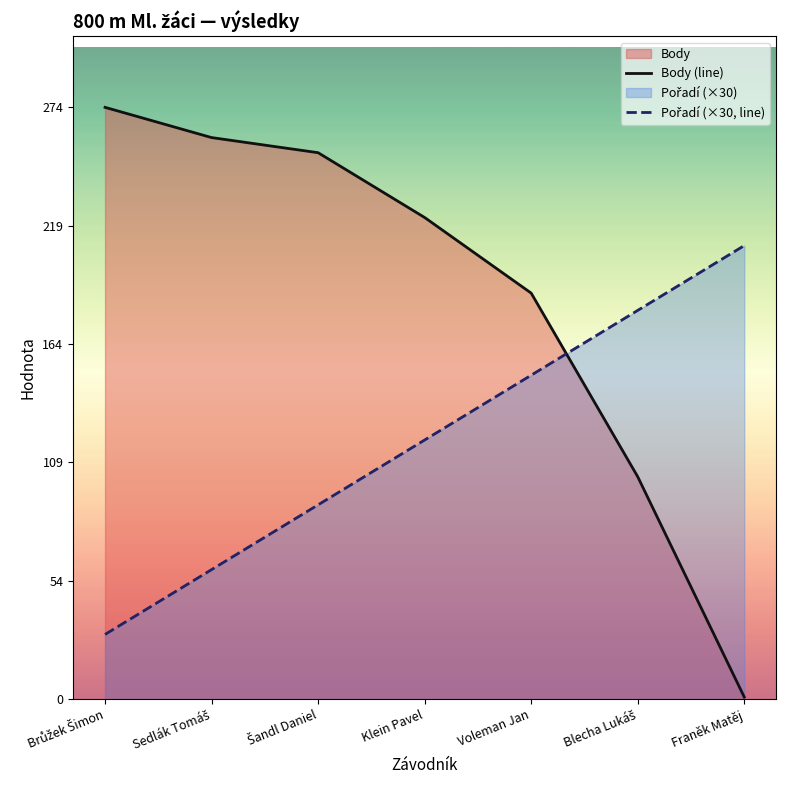

What is the minimum value for Body (line)?

1